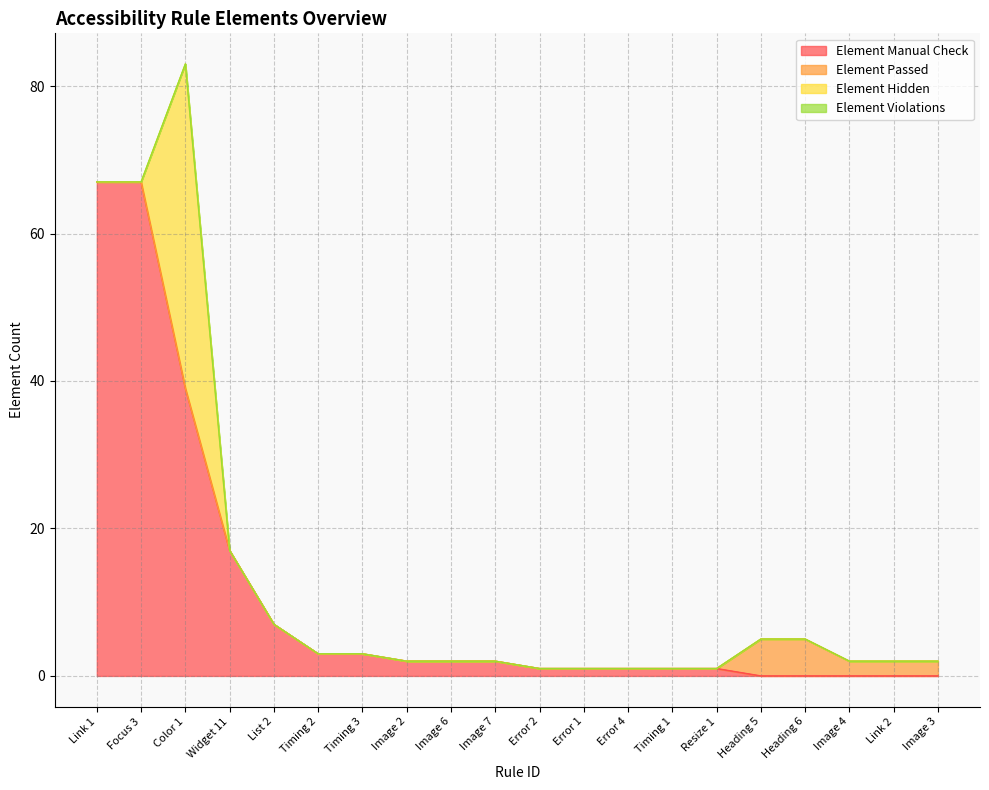

Reading left to right, list all the values displayed in this chart.

Element Manual Check: Link 1=67	Focus 3=67	Color 1=39	Widget 11=17	List 2=7	Timing 2=3	Timing 3=3	Image 2=2	Image 6=2	Image 7=2	Error 2=1	Error 1=1	Error 4=1	Timing 1=1	Resize 1=1	Heading 5=0	Heading 6=0	Image 4=0	Link 2=0	Image 3=0
Element Passed: Link 1=0	Focus 3=0	Color 1=0	Widget 11=0	List 2=0	Timing 2=0	Timing 3=0	Image 2=0	Image 6=0	Image 7=0	Error 2=0	Error 1=0	Error 4=0	Timing 1=0	Resize 1=0	Heading 5=5	Heading 6=5	Image 4=2	Link 2=2	Image 3=2
Element Hidden: Link 1=0	Focus 3=0	Color 1=44	Widget 11=0	List 2=0	Timing 2=0	Timing 3=0	Image 2=0	Image 6=0	Image 7=0	Error 2=0	Error 1=0	Error 4=0	Timing 1=0	Resize 1=0	Heading 5=0	Heading 6=0	Image 4=0	Link 2=0	Image 3=0
Element Violations: Link 1=0	Focus 3=0	Color 1=0	Widget 11=0	List 2=0	Timing 2=0	Timing 3=0	Image 2=0	Image 6=0	Image 7=0	Error 2=0	Error 1=0	Error 4=0	Timing 1=0	Resize 1=0	Heading 5=0	Heading 6=0	Image 4=0	Link 2=0	Image 3=0